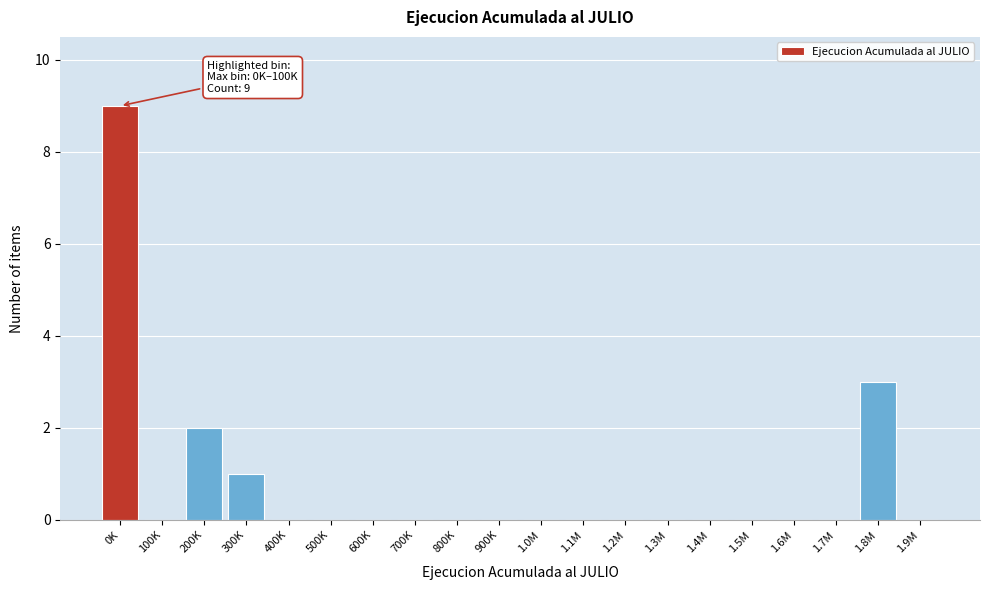

Reading left to right, transcribe all the data shown in this chart.

0K=9	100K=0	200K=2	300K=1	400K=0	500K=0	600K=0	700K=0	800K=0	900K=0	1.0M=0	1.1M=0	1.2M=0	1.3M=0	1.4M=0	1.5M=0	1.6M=0	1.7M=0	1.8M=3	1.9M=0